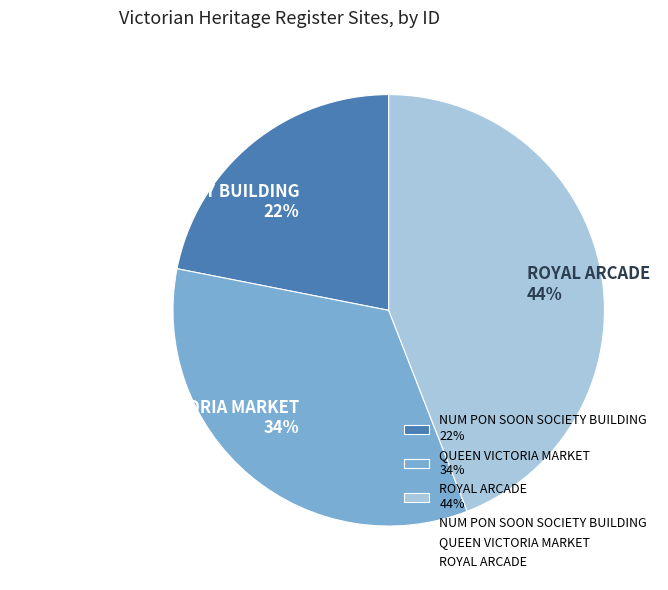

Which category has the smallest portion of the pie?

NUM PON SOON SOCIETY BUILDING